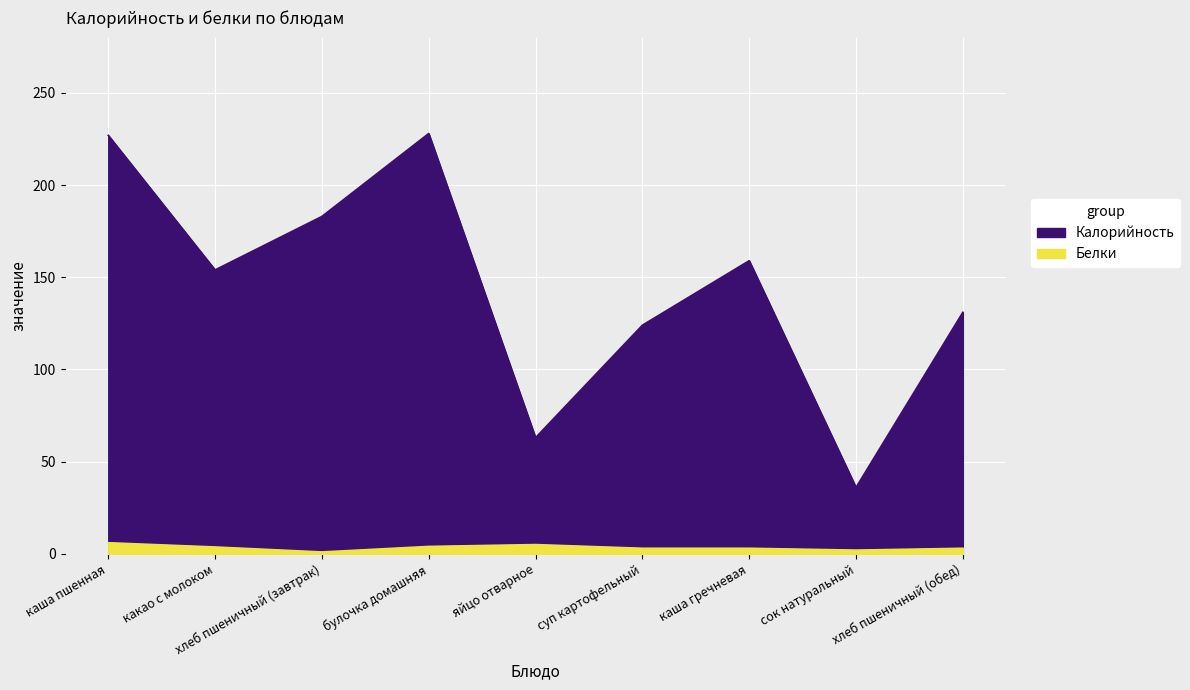

List the series in order of their overall mean, lowest first.

Белки, Калорийность